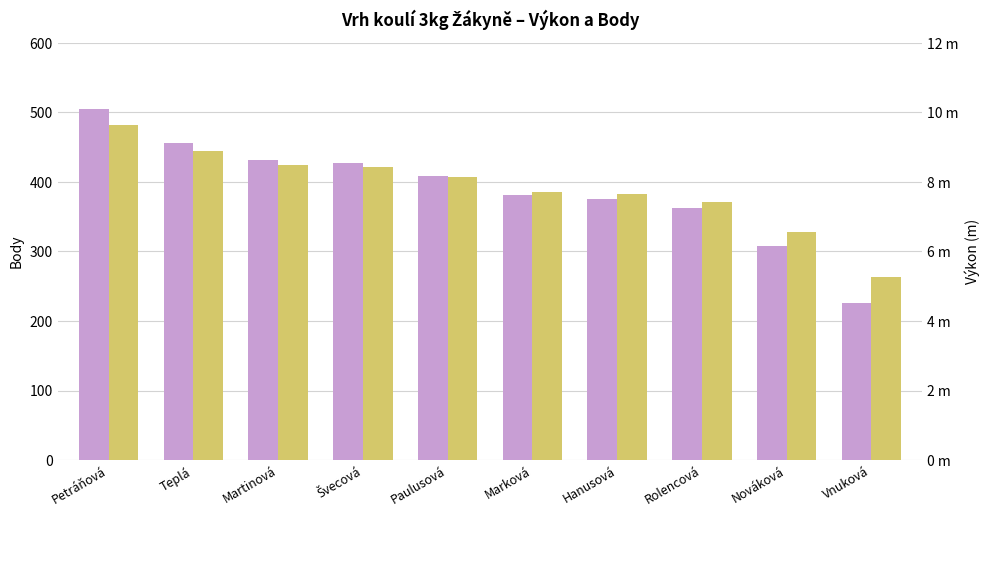

Where is Výkon (m) nearest to the value 7?

Rolencová